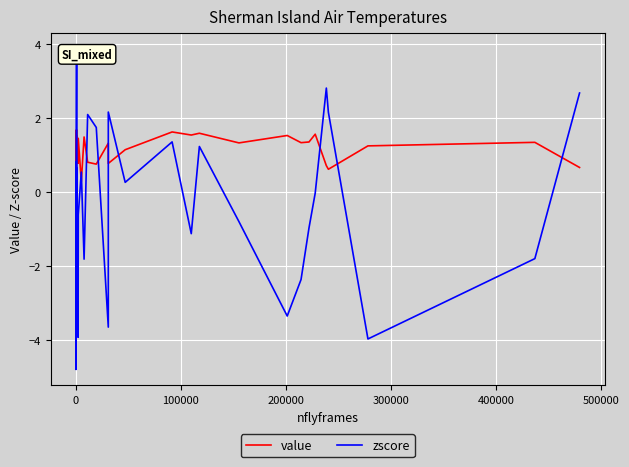

Is this an area chart (filled region under the line)?

No